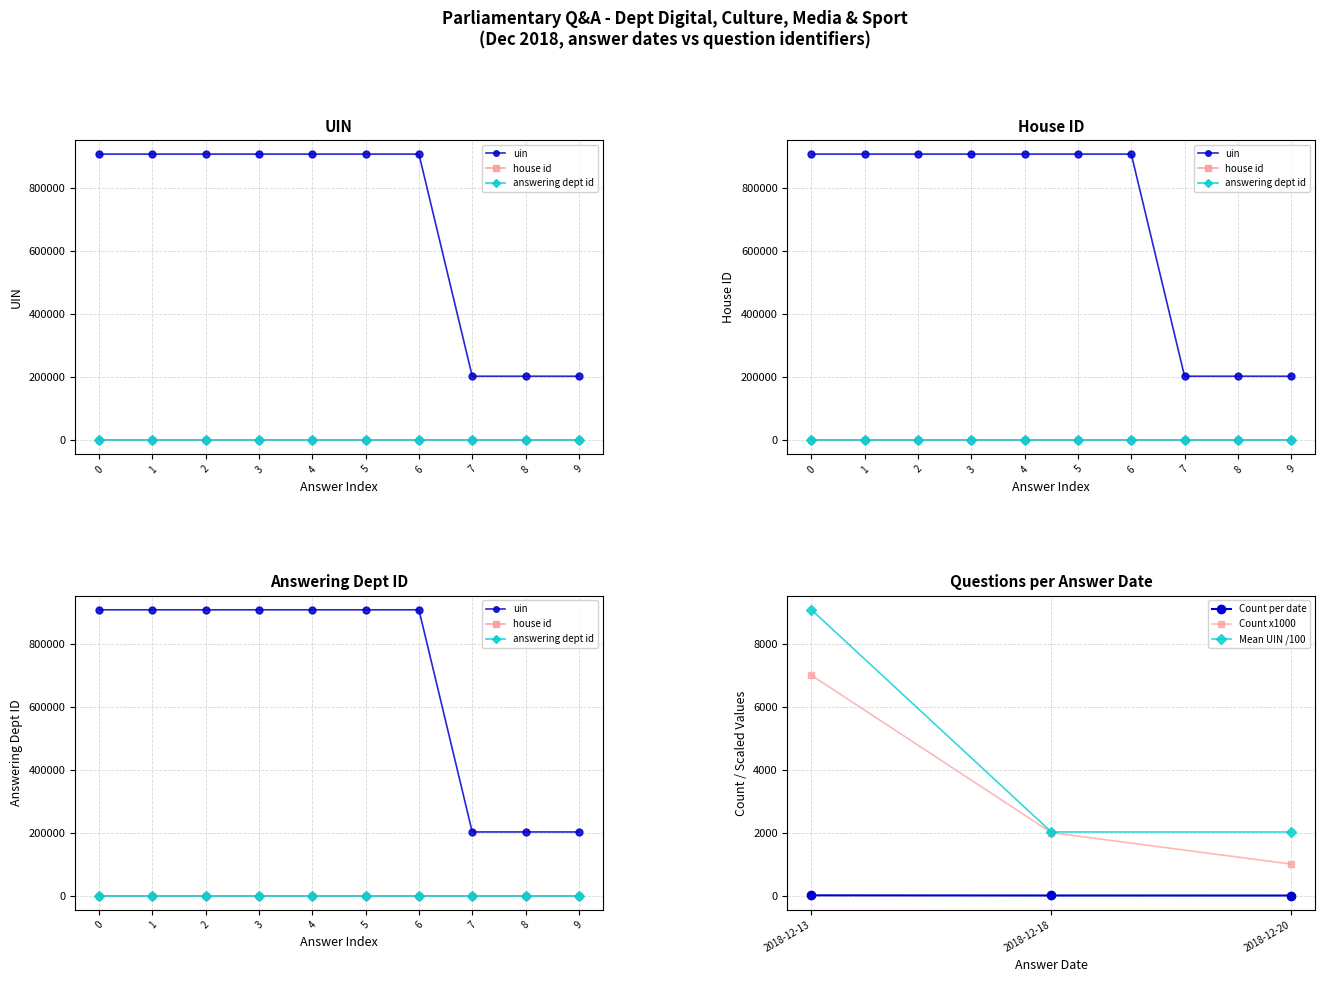

What is the difference between the maximum and second lowest values in the uin series?

706087